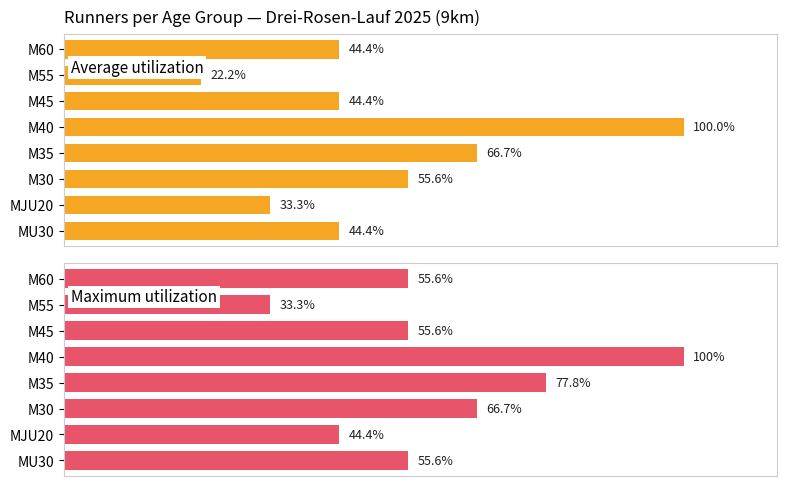

True or false: Maximum utilization has a value of 66.7 at M30.

True